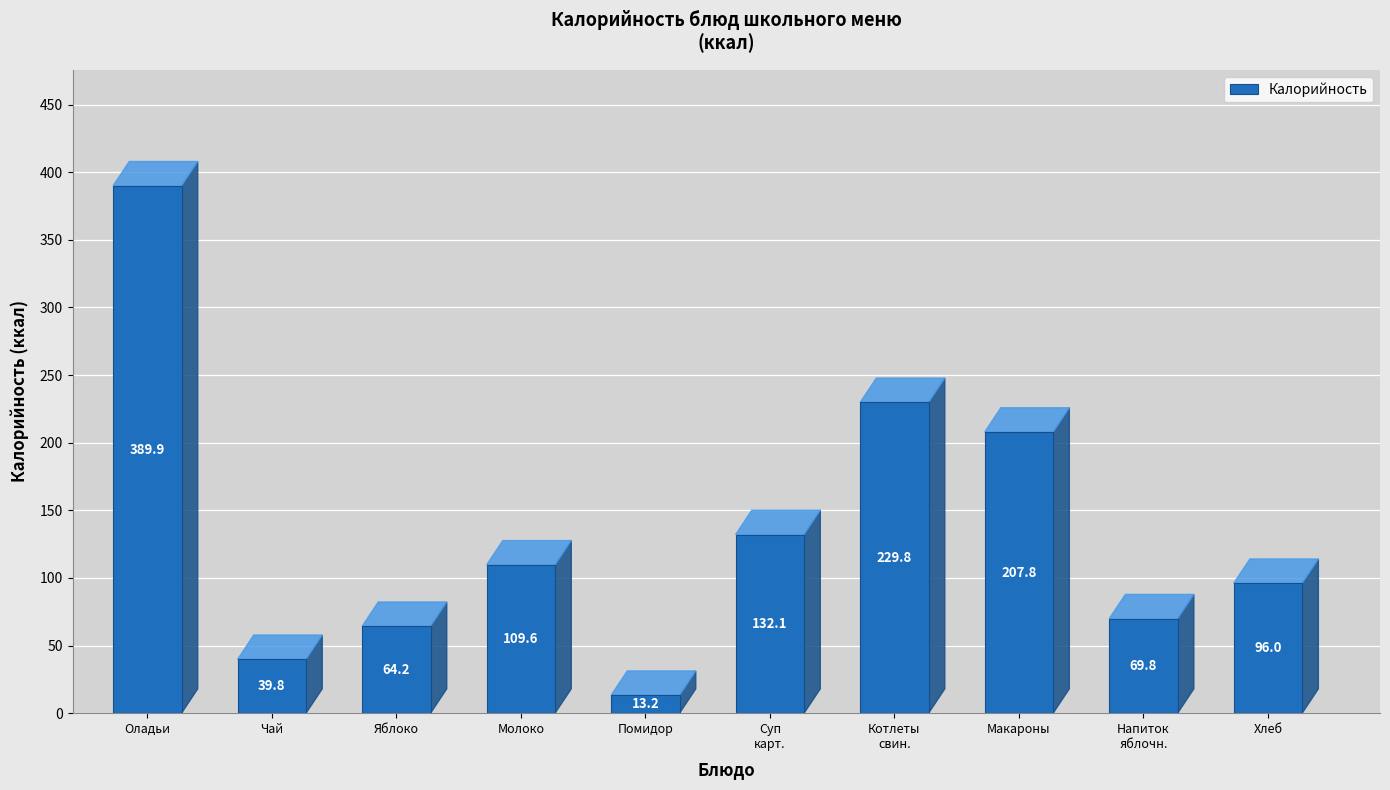

Where does the data first go above 109?

Оладьи